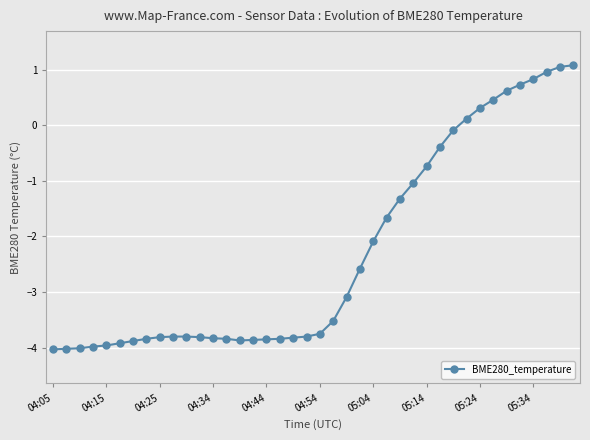

What is the value of the 28th point from the left?

-1.0